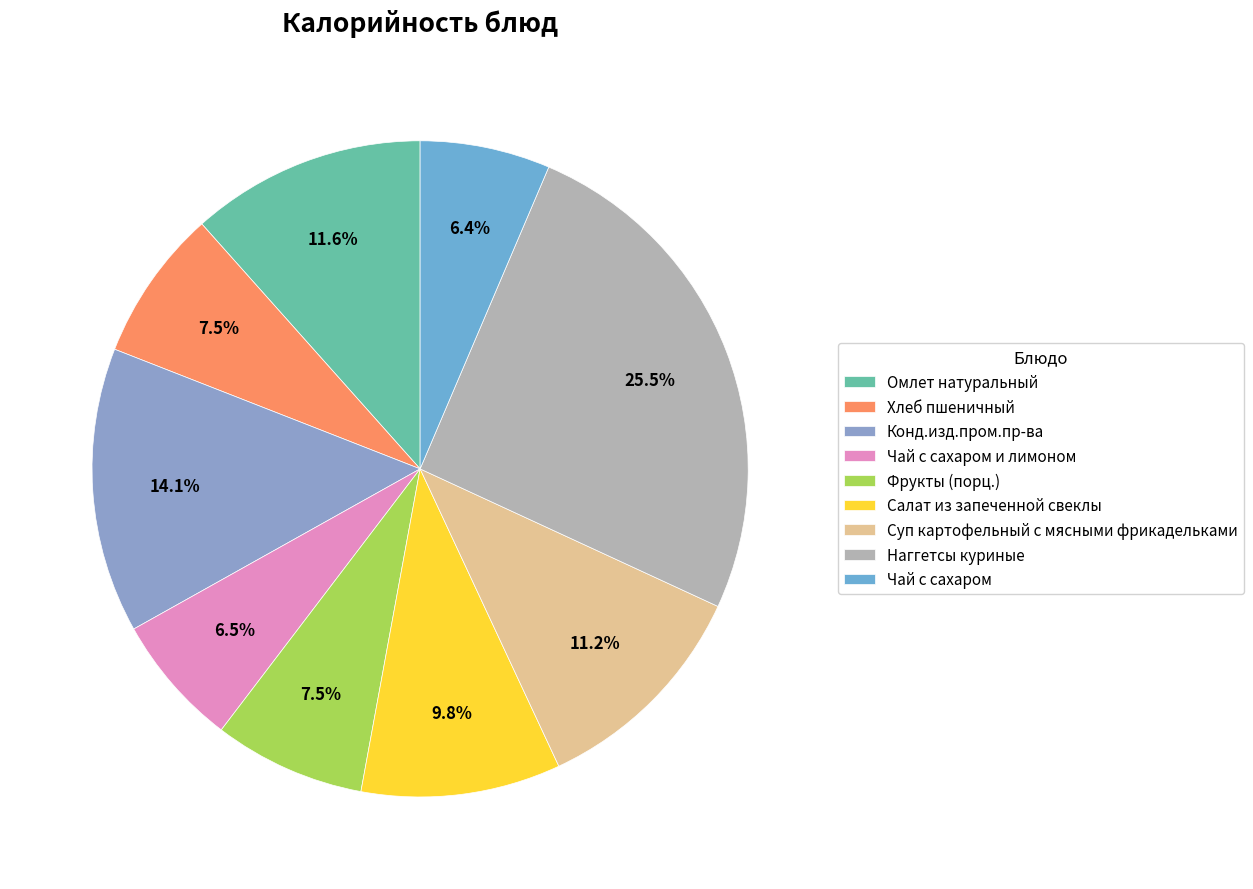

Approximately how many times larger is the value at Салат из запеченной свеклы compared to Чай с сахаром?

1.5